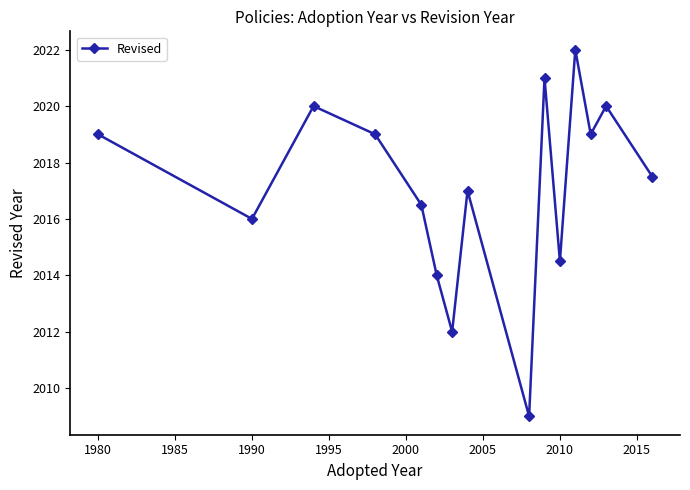

What is the sum of all values?

30256.5